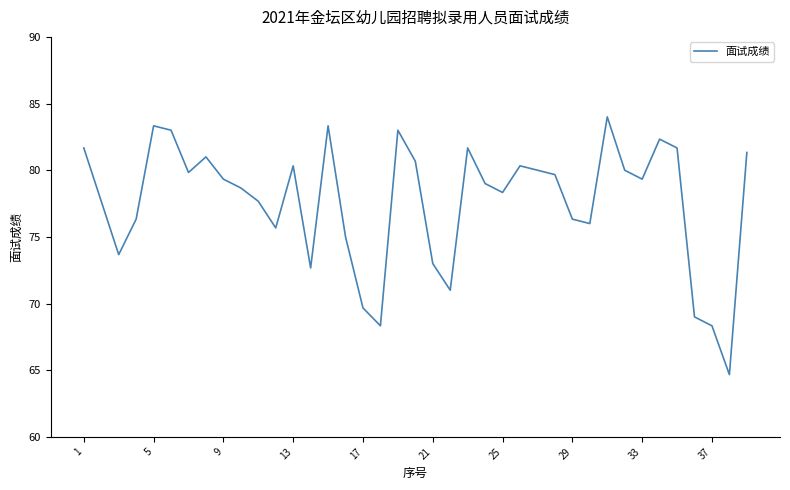

What is the difference between the maximum and minimum values?

19.3